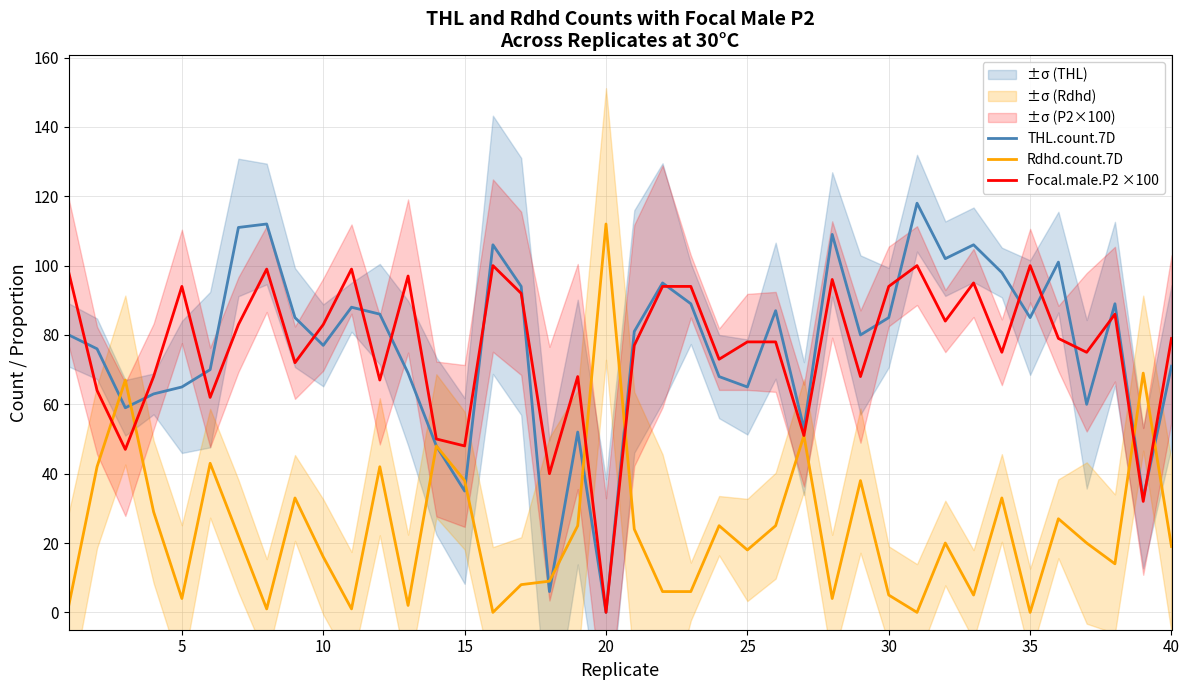

The Rdhd.count.7D series shows 25 at 40. True or false?

False